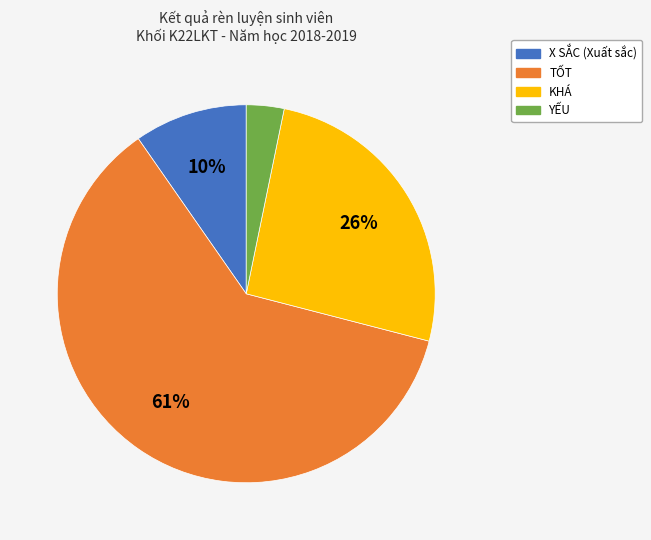

To the nearest percent, what is the difference between the KHÁ and TỐT slice percentages?

35%